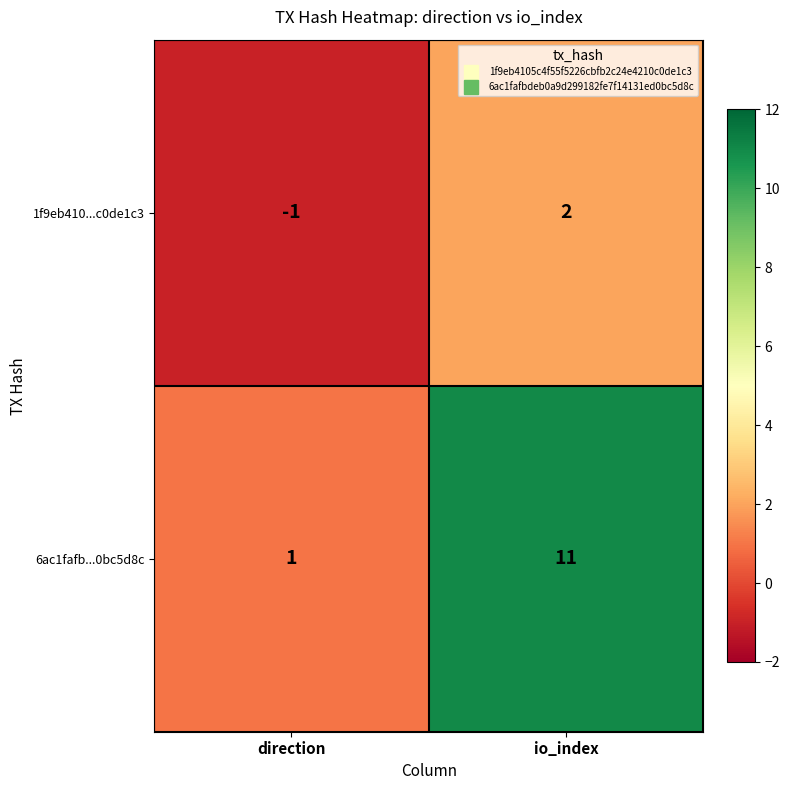

How many values in 1f9eb410...c0de1c3 are below zero?

1